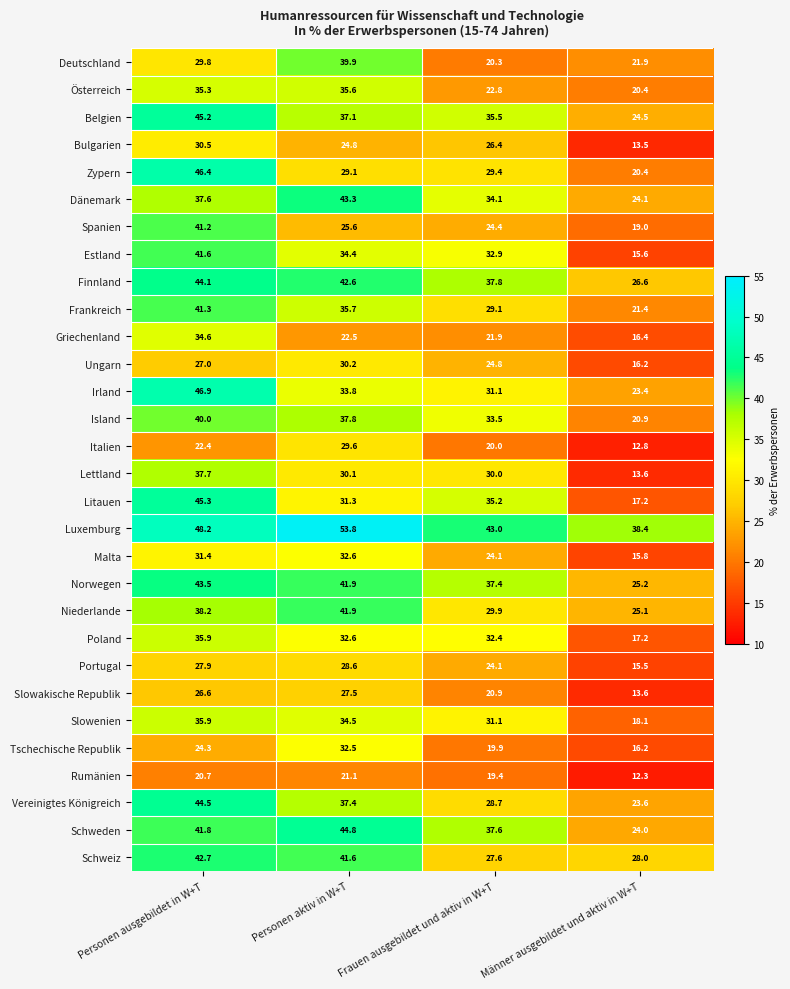

What is the sum of the Griechenland values at Männer ausgebildet und aktiv in W+T and Personen aktiv in W+T?

38.9